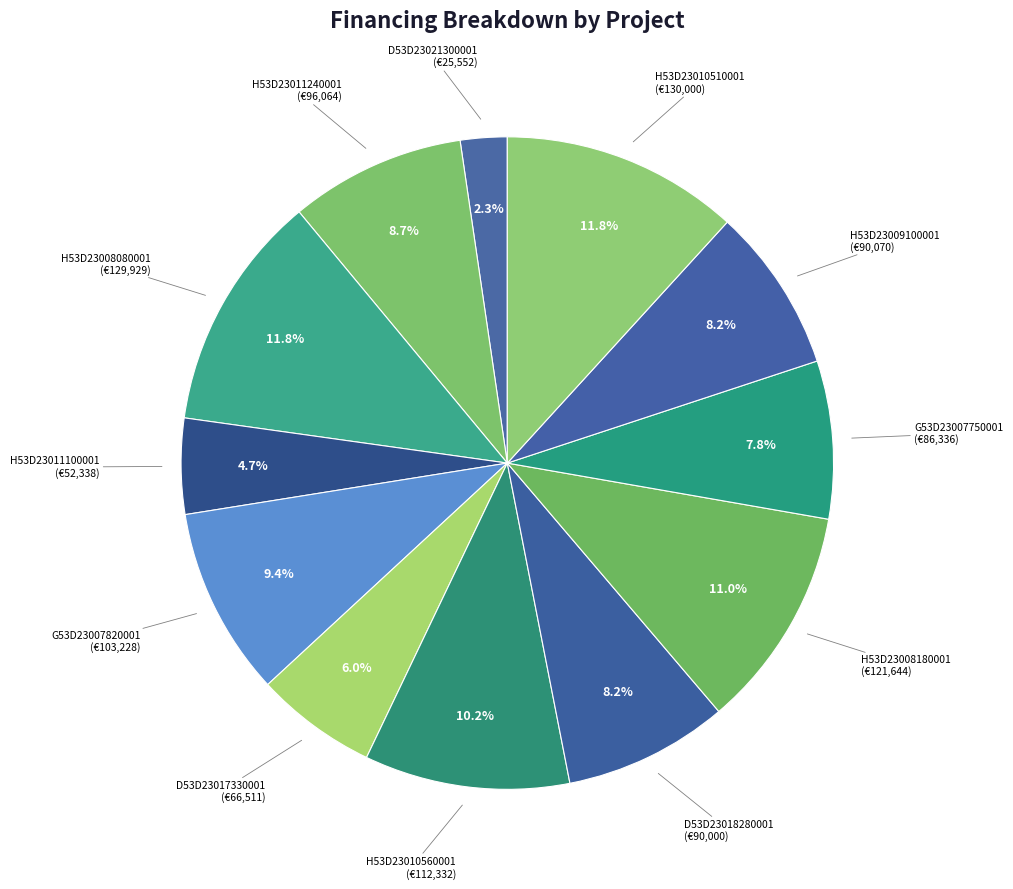

Between D53D23018280001 and G53D23007820001, which is larger?

G53D23007820001